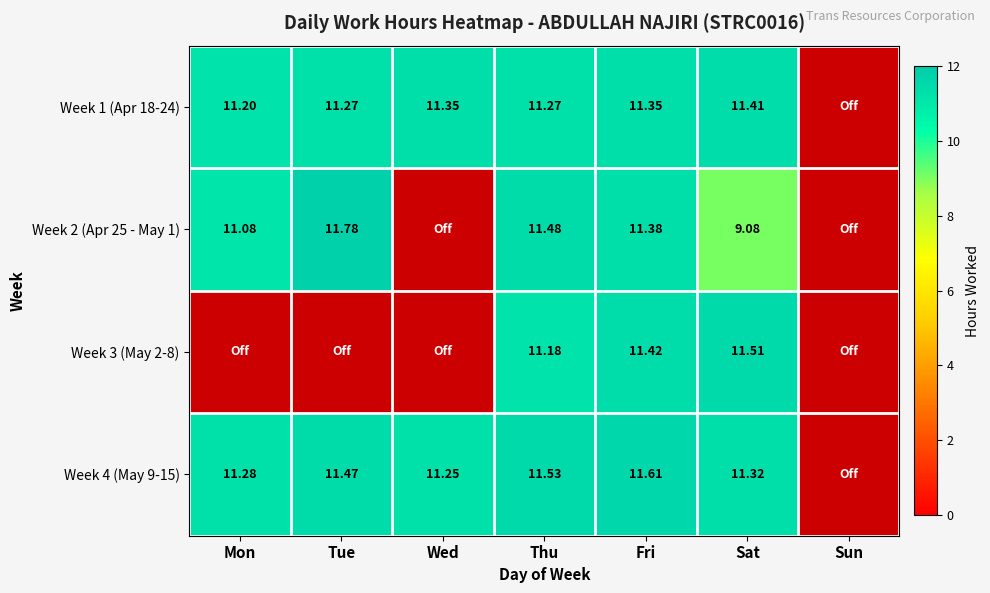

How many data points does each series have?

7